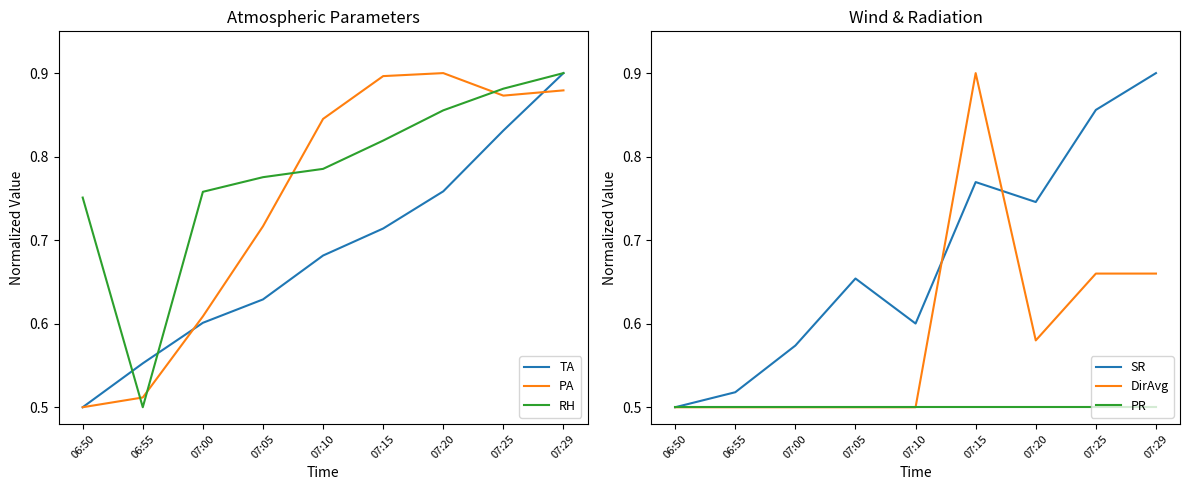

What is the label of the 3rd point from the right?

07:20